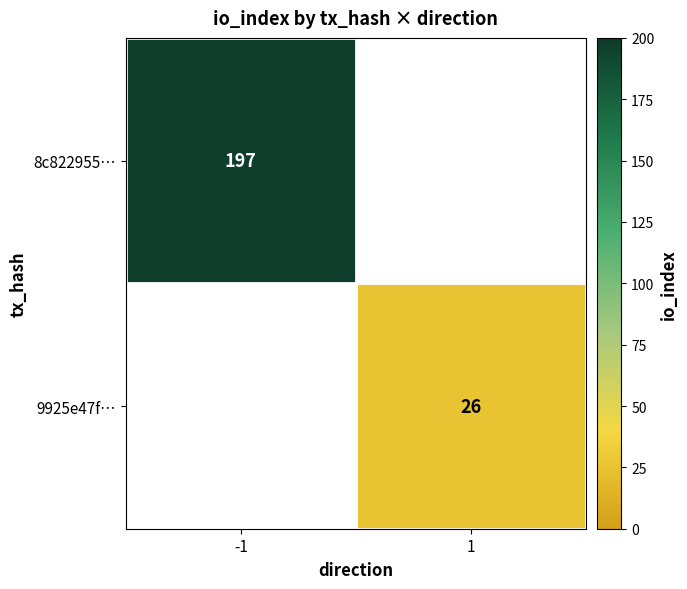

The 9925e47f… series shows 26 at 1. True or false?

True